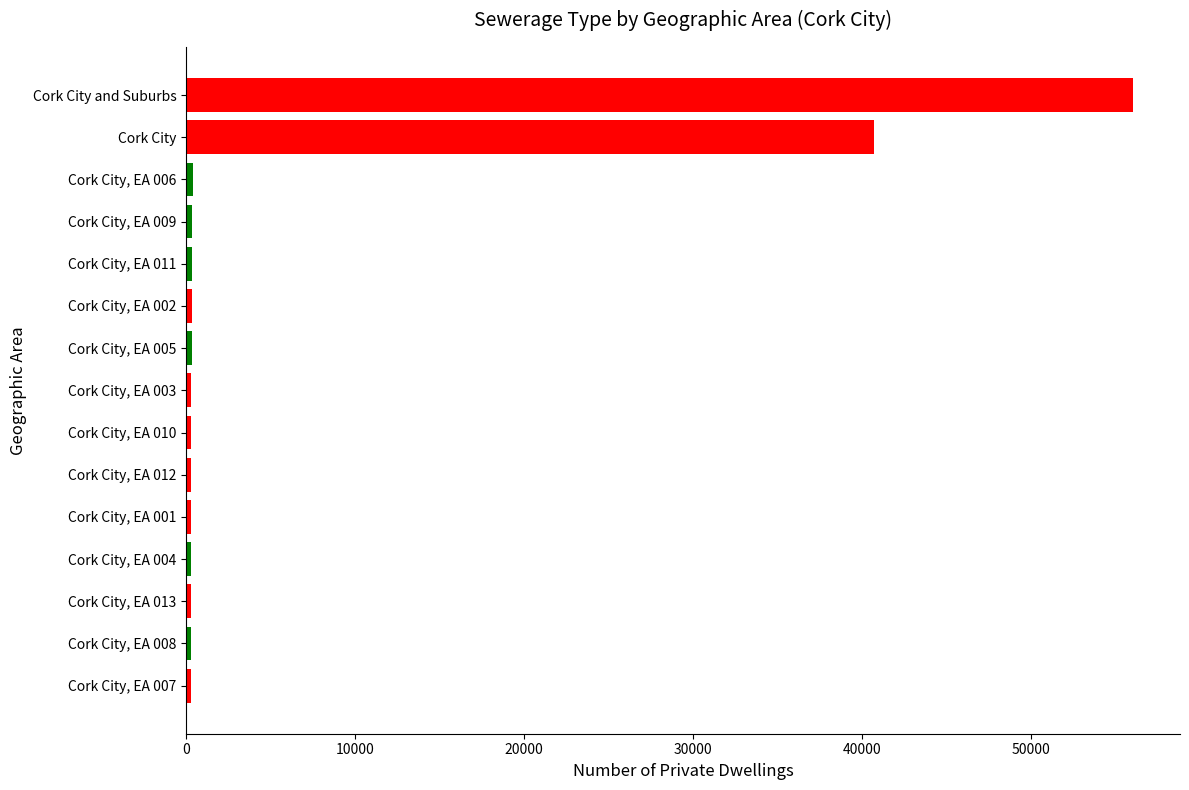

Rank the categories by value from lowest to highest.

Cork City, EA 007, Cork City, EA 008, Cork City, EA 013, Cork City, EA 004, Cork City, EA 001, Cork City, EA 012, Cork City, EA 010, Cork City, EA 003, Cork City, EA 005, Cork City, EA 002, Cork City, EA 011, Cork City, EA 009, Cork City, EA 006, Cork City, Cork City and Suburbs